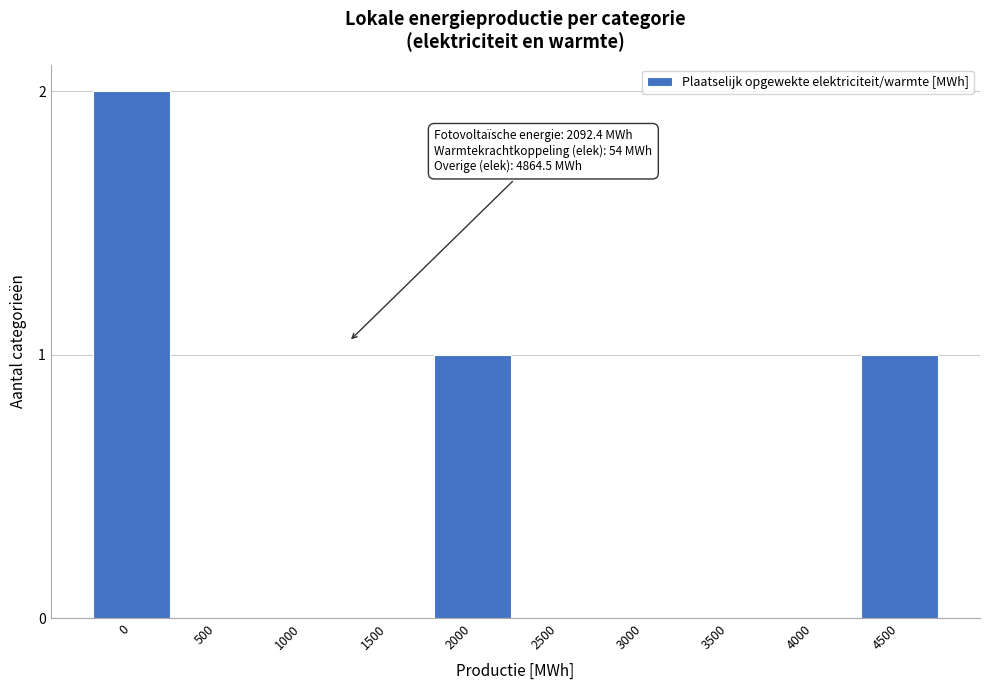

Reading left to right, transcribe all the data shown in this chart.

0=2	500=0	1000=0	1500=0	2000=1	2500=0	3000=0	3500=0	4000=0	4500=1